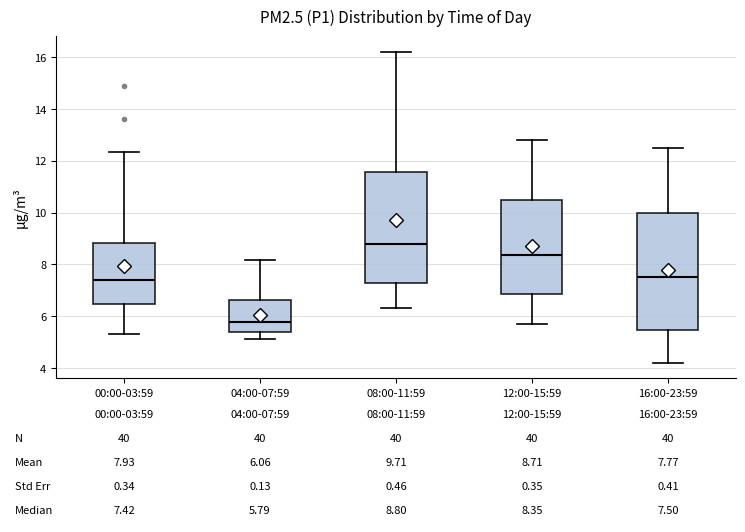

Which box has the lowest median line?

04:00-07:59